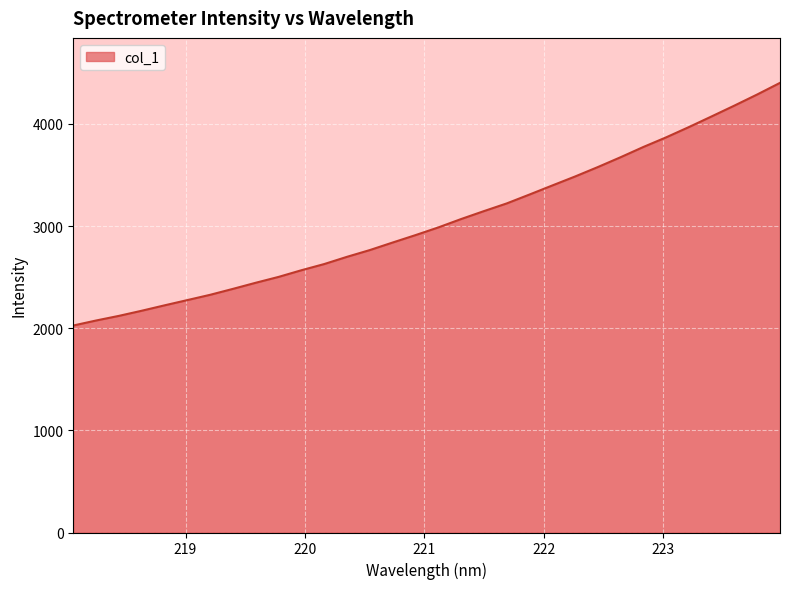

What is the difference between the maximum and minimum values?

2375.6